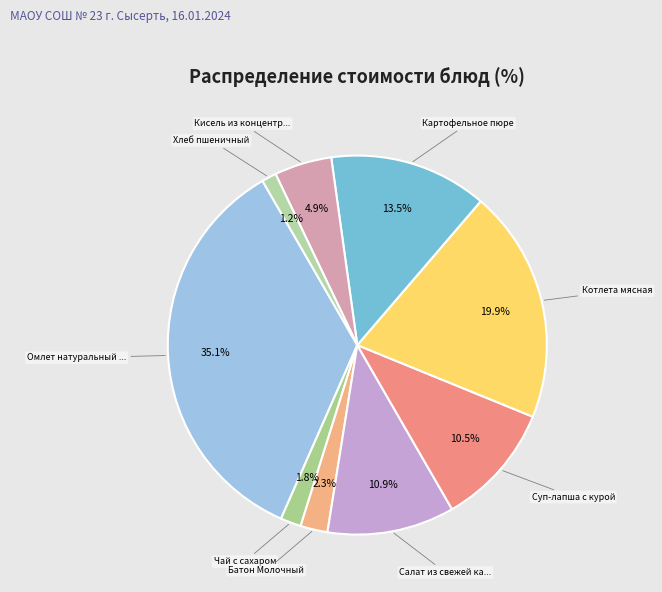

How many segments does this pie chart have?

9